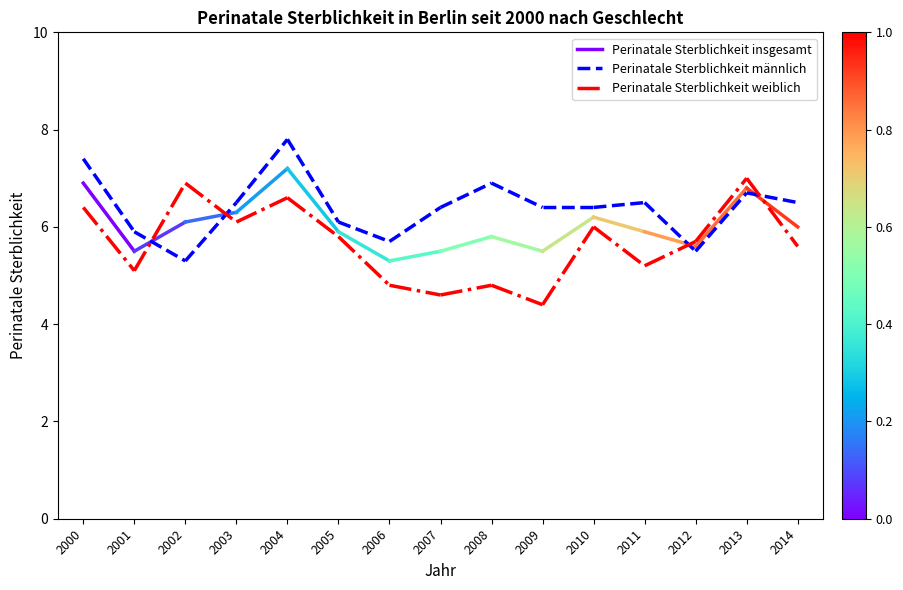

Rank the series at 2001 from lowest to highest value.

Perinatale Sterblichkeit weiblich, Perinatale Sterblichkeit insgesamt, Perinatale Sterblichkeit männlich